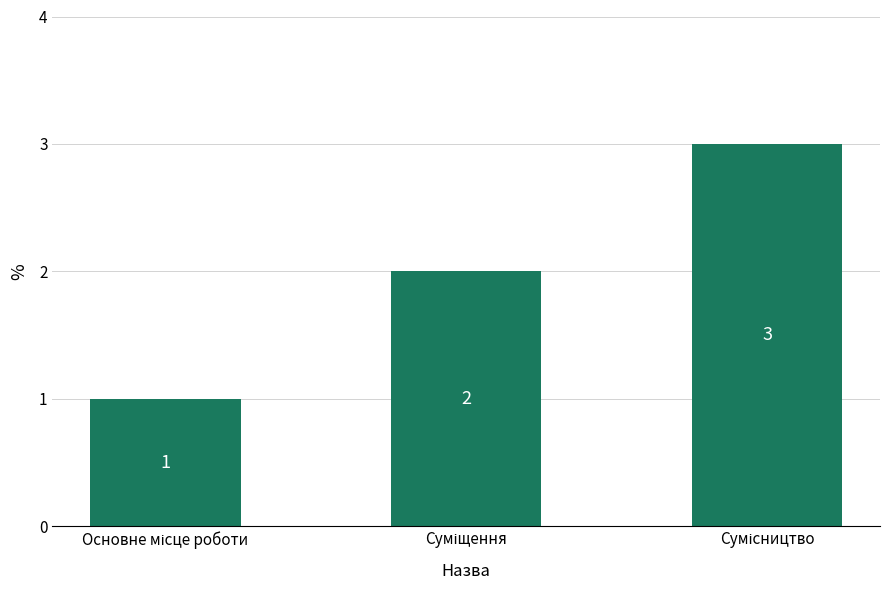

What is the value of the 1st bar from the left?

1